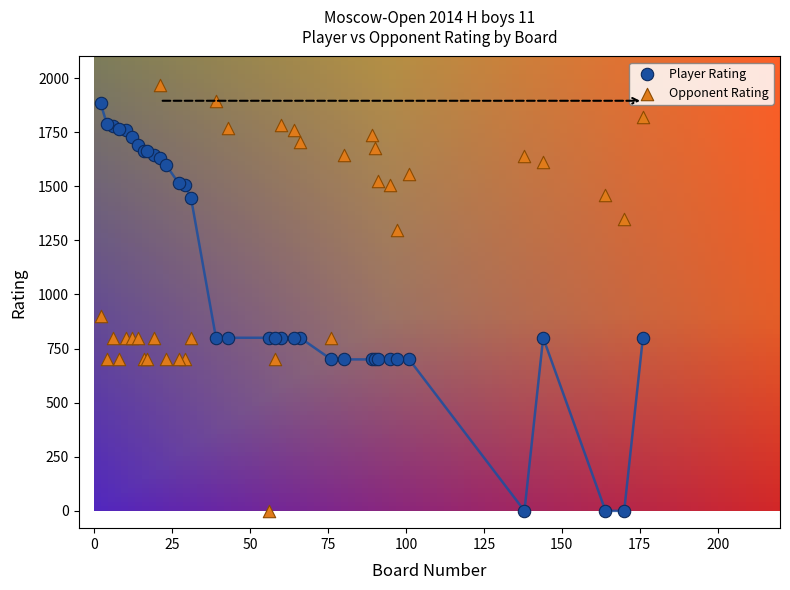

Which series contains the highest Y value?

Opponent Rating